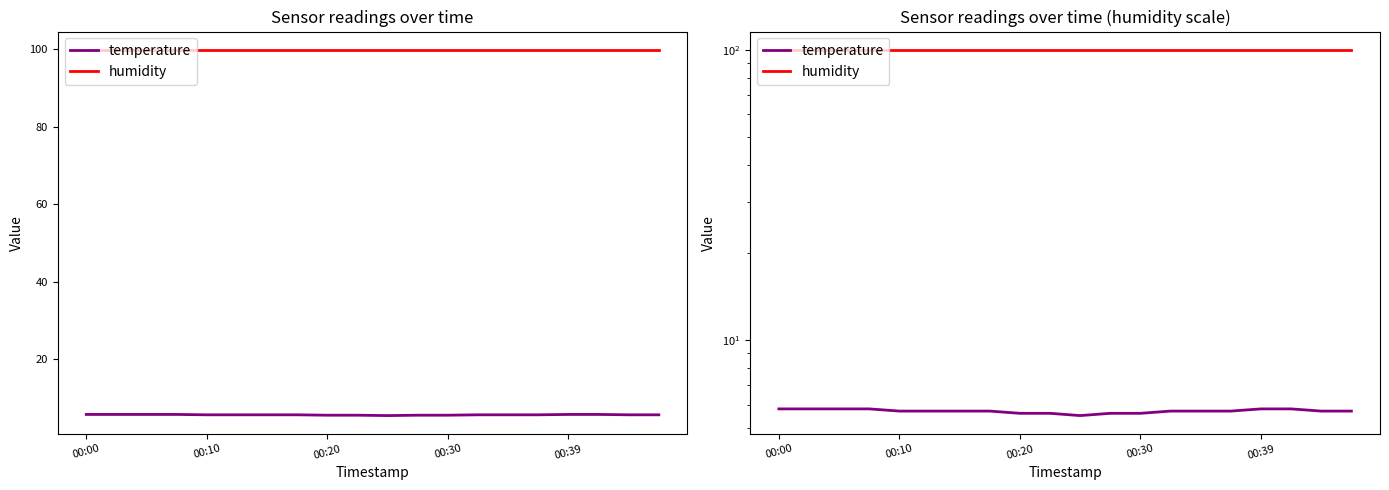

Which series has the largest total across all categories?

humidity